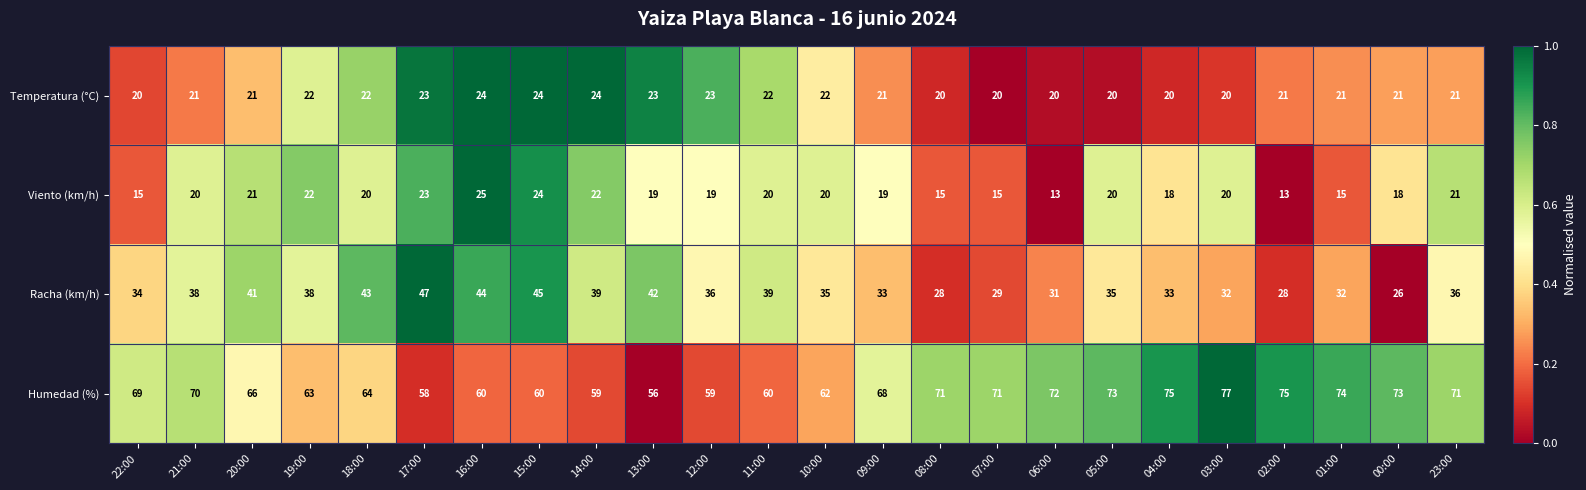

Which category has the highest value across all series?

03:00